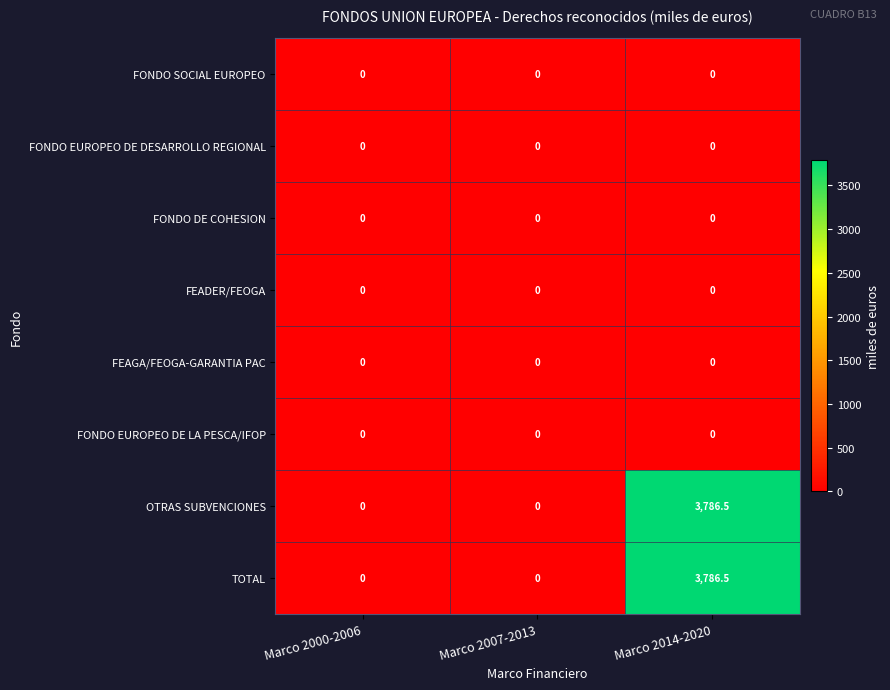

Reading right to left, transcribe all the data shown in this chart.

FONDO SOCIAL EUROPEO: 0.0	0.0	0.0
FONDO EUROPEO DE DESARROLLO REGIONAL: 0.0	0.0	0.0
FONDO DE COHESION: 0.0	0.0	0.0
FEADER/FEOGA: 0.0	0.0	0.0
FEAGA/FEOGA-GARANTIA PAC: 0.0	0.0	0.0
FONDO EUROPEO DE LA PESCA/IFOP: 0.0	0.0	0.0
OTRAS SUBVENCIONES: 3786.5	0.0	0.0
TOTAL: 3786.5	0.0	0.0